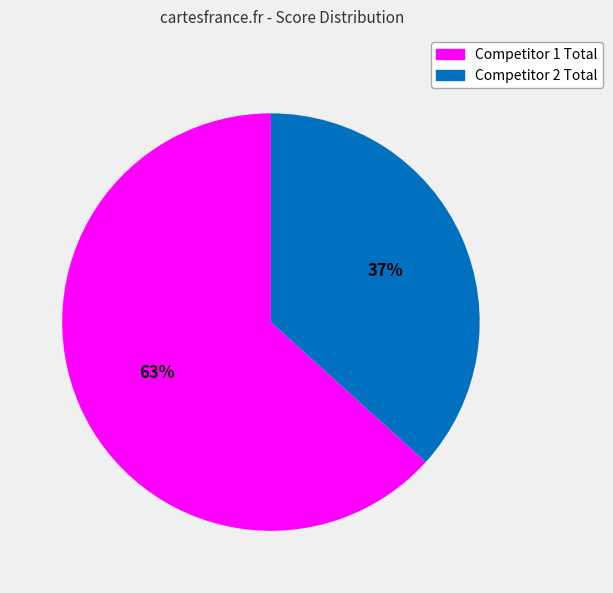

To the nearest percent, what is the combined percentage of Competitor 1 Total and Competitor 2 Total?

100%